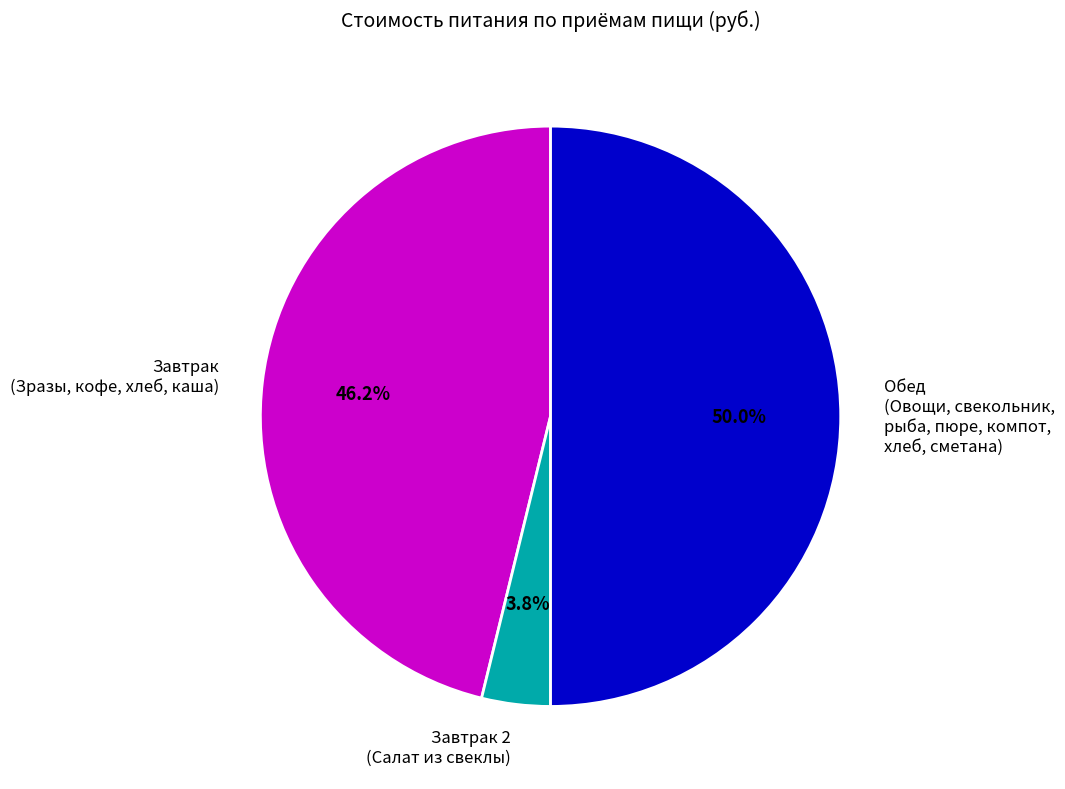

How many segments does this pie chart have?

3